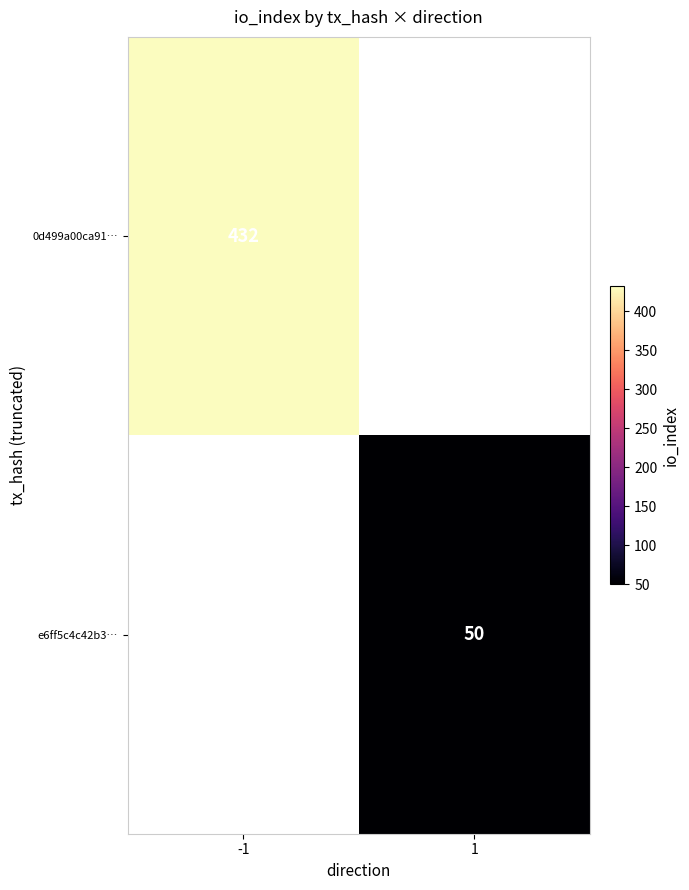

True or false: e6ff5c4c42b3… has a value of 78 at 1.

False